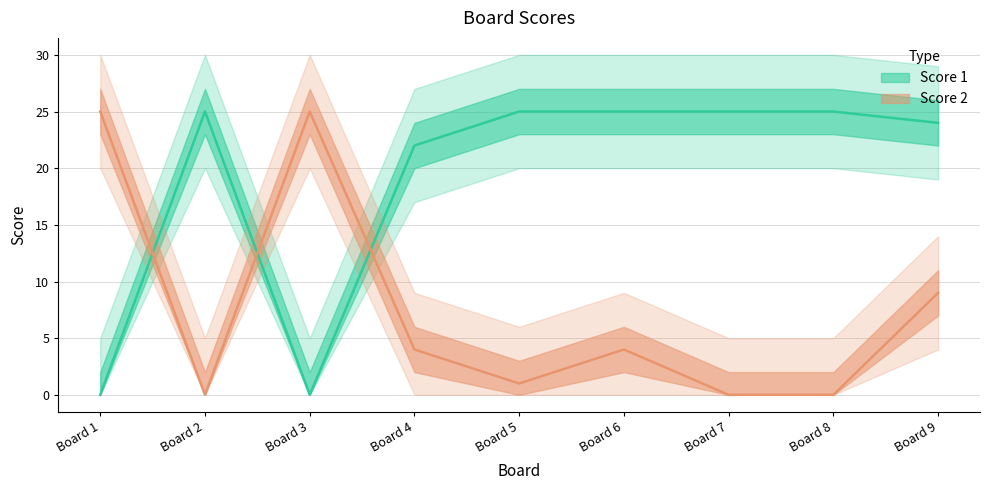

The Score 1 series shows 25 at Board 8. True or false?

True